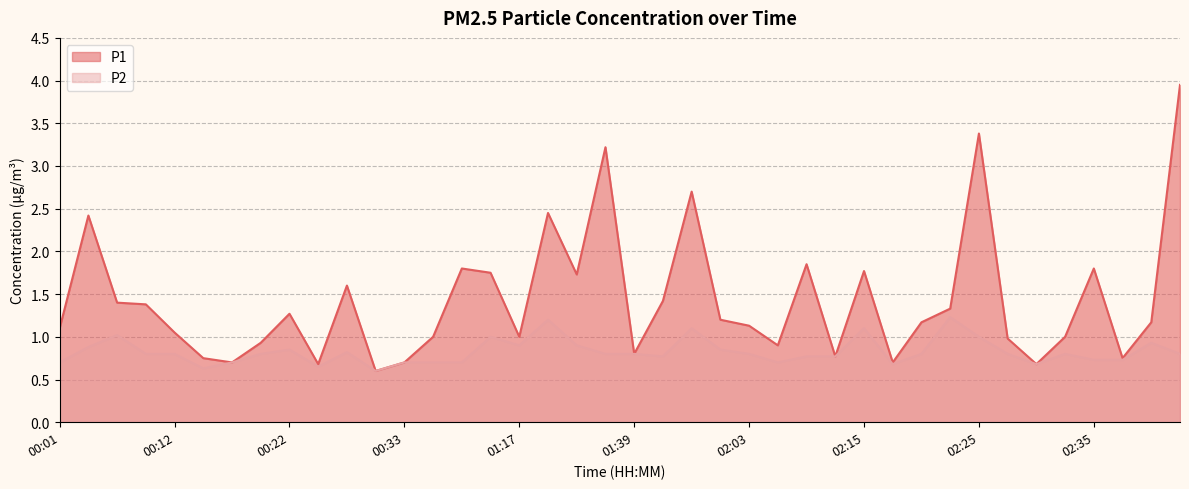

Is the value of P1 at 02:05 greater than the value of P2 at 00:01?

Yes